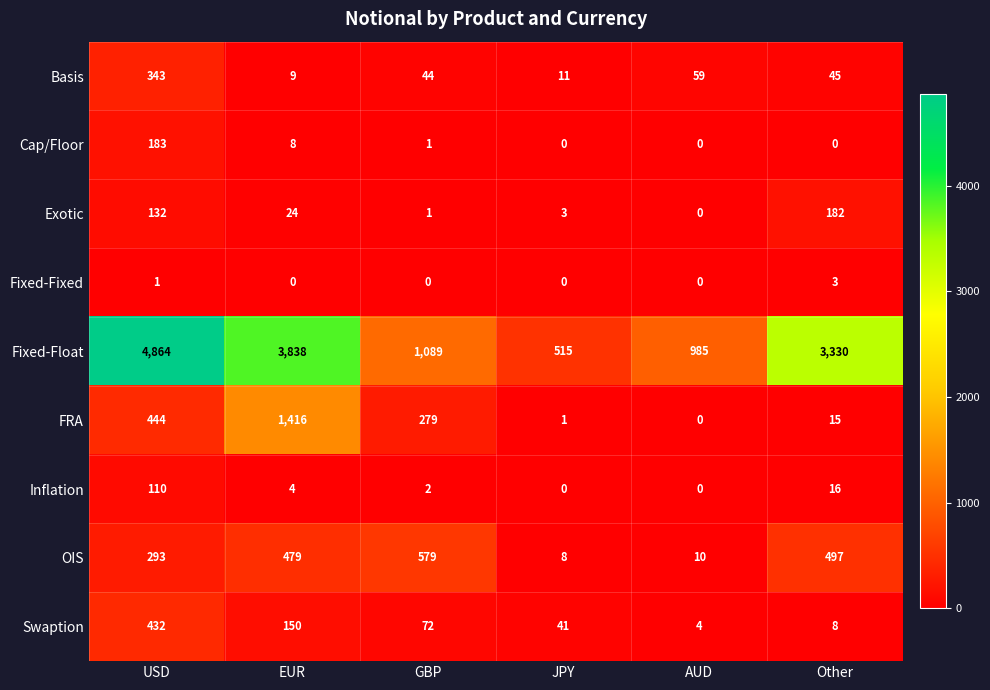

What is the sum of the Inflation values at GBP and Other?

18